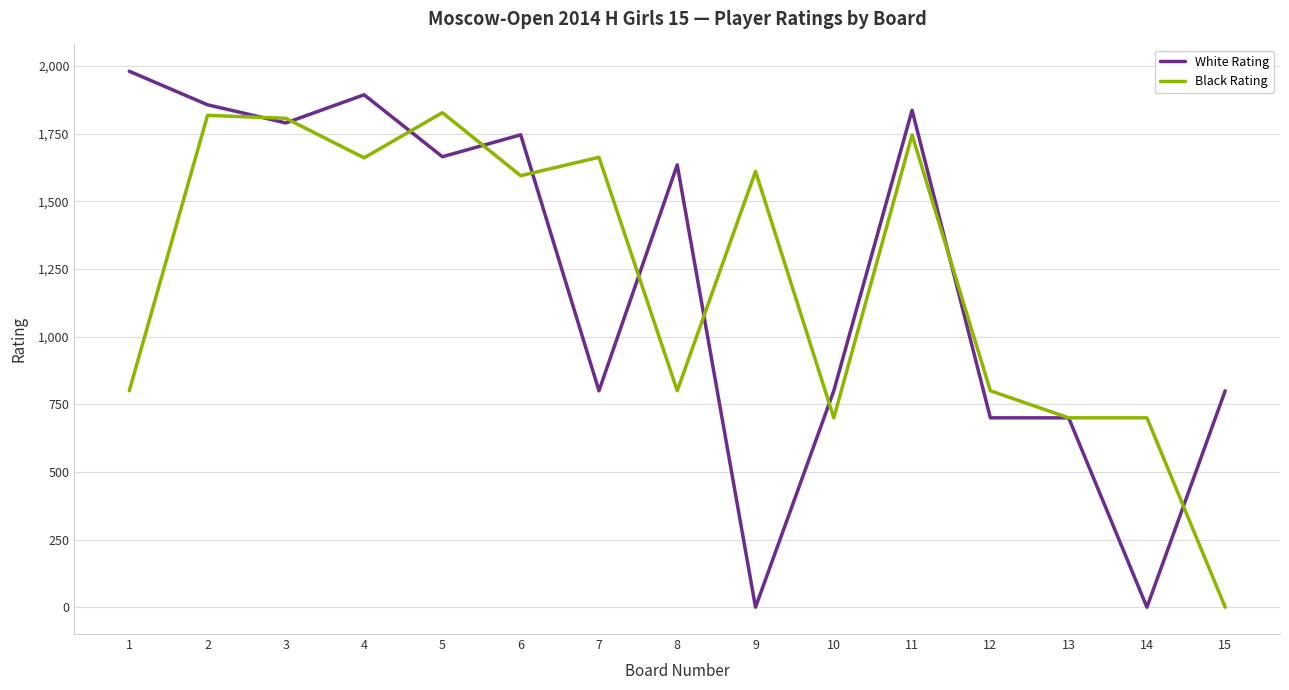

Rank the series by their maximum value, from highest to lowest.

White Rating, Black Rating